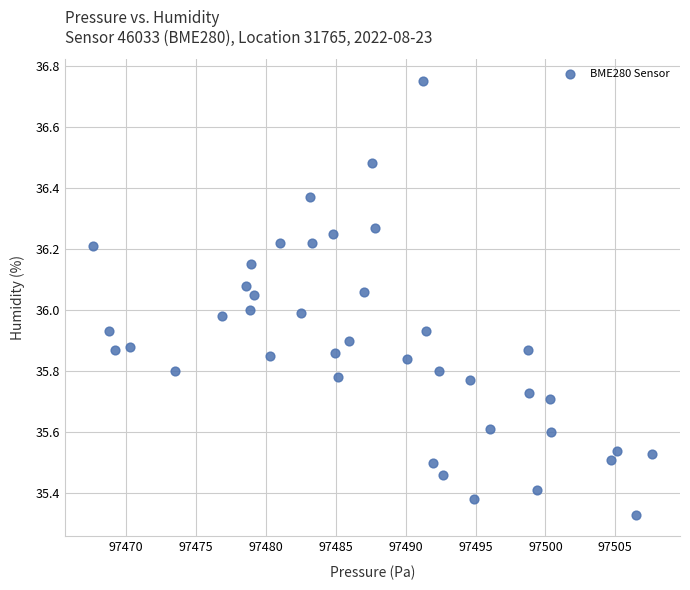

What is the range of Y values (max minus min)?

1.4